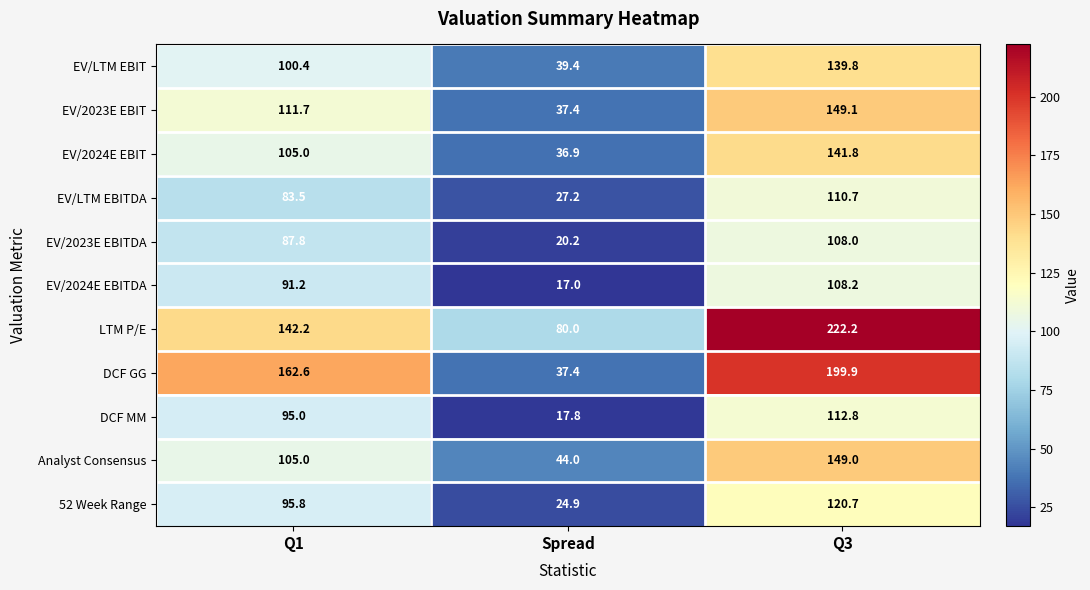

True or false: LTM P/E has a value of 222.2 at Q3.

True